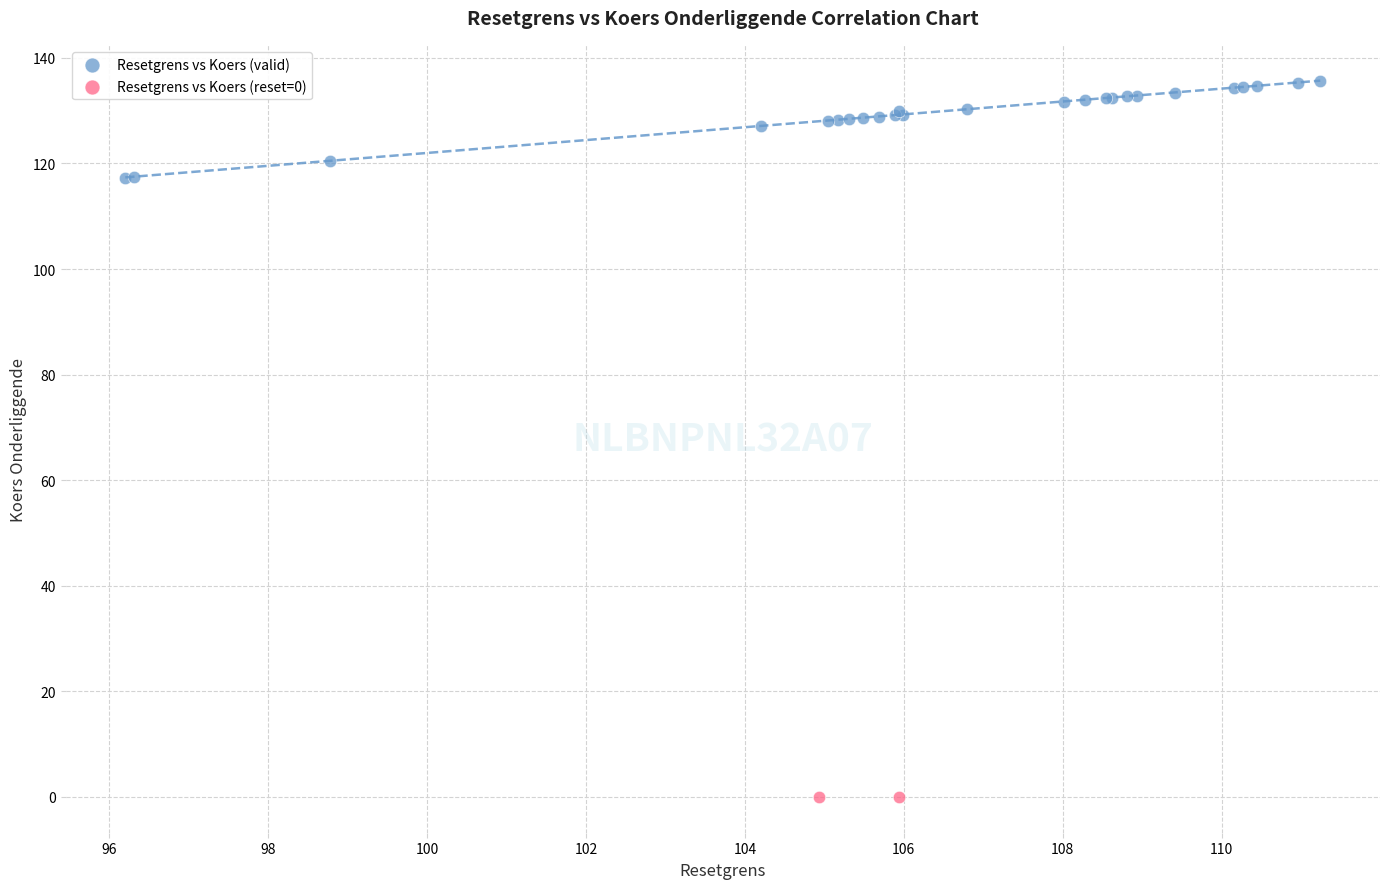

Which series contains the highest Y value?

Resetgrens vs Koers (valid)